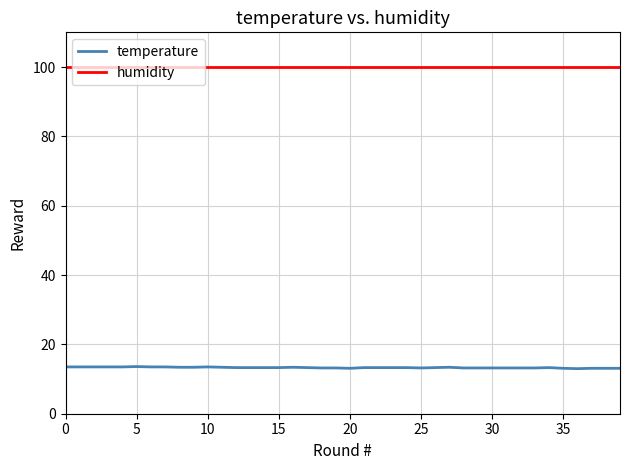

Which series has the largest total across all categories?

humidity